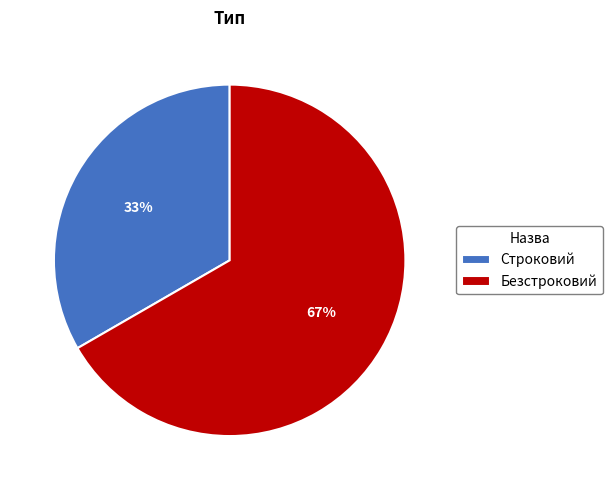

Is it true that Безстроковий is 67% of the pie?

True